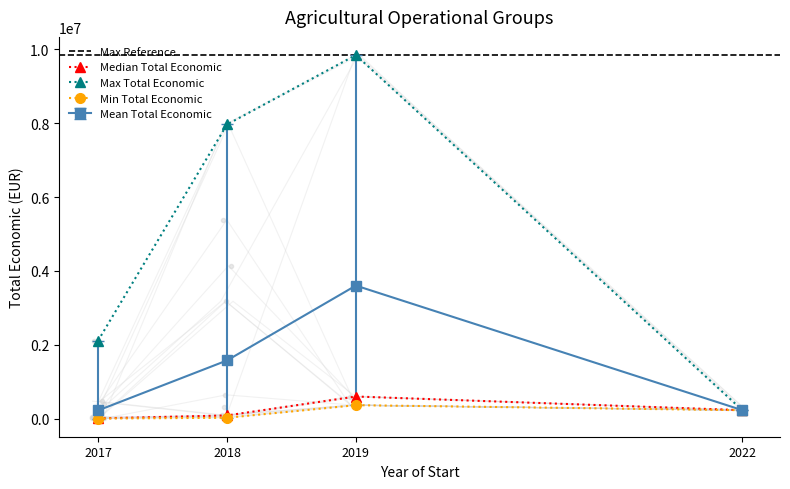

True or false: Mean Total Economic and Max Total Economic intersect in this chart.

False